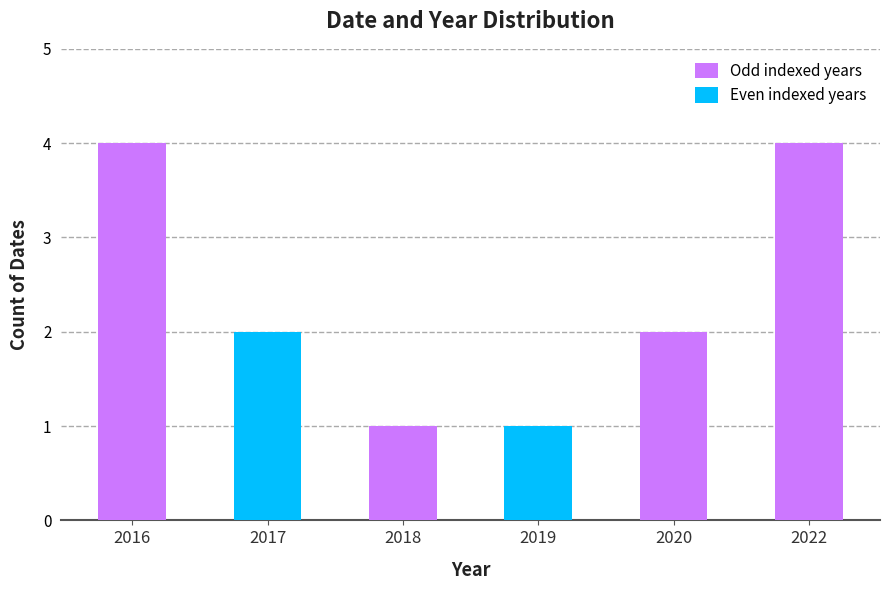

What is the smallest value displayed?

1